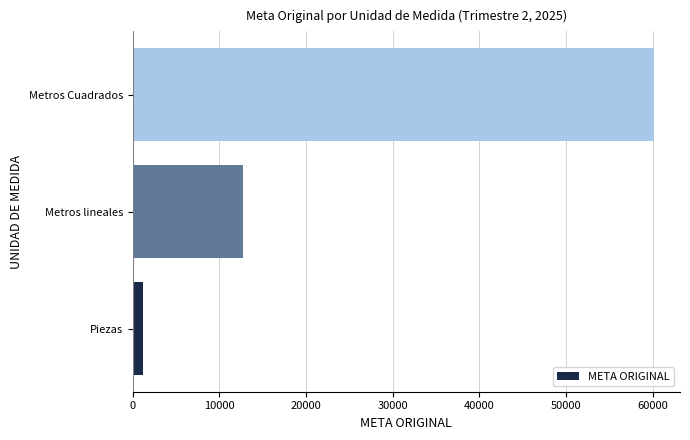

Reading bottom to top, transcribe all the data shown in this chart.

Piezas=1141	Metros lineales=12685	Metros Cuadrados=60144